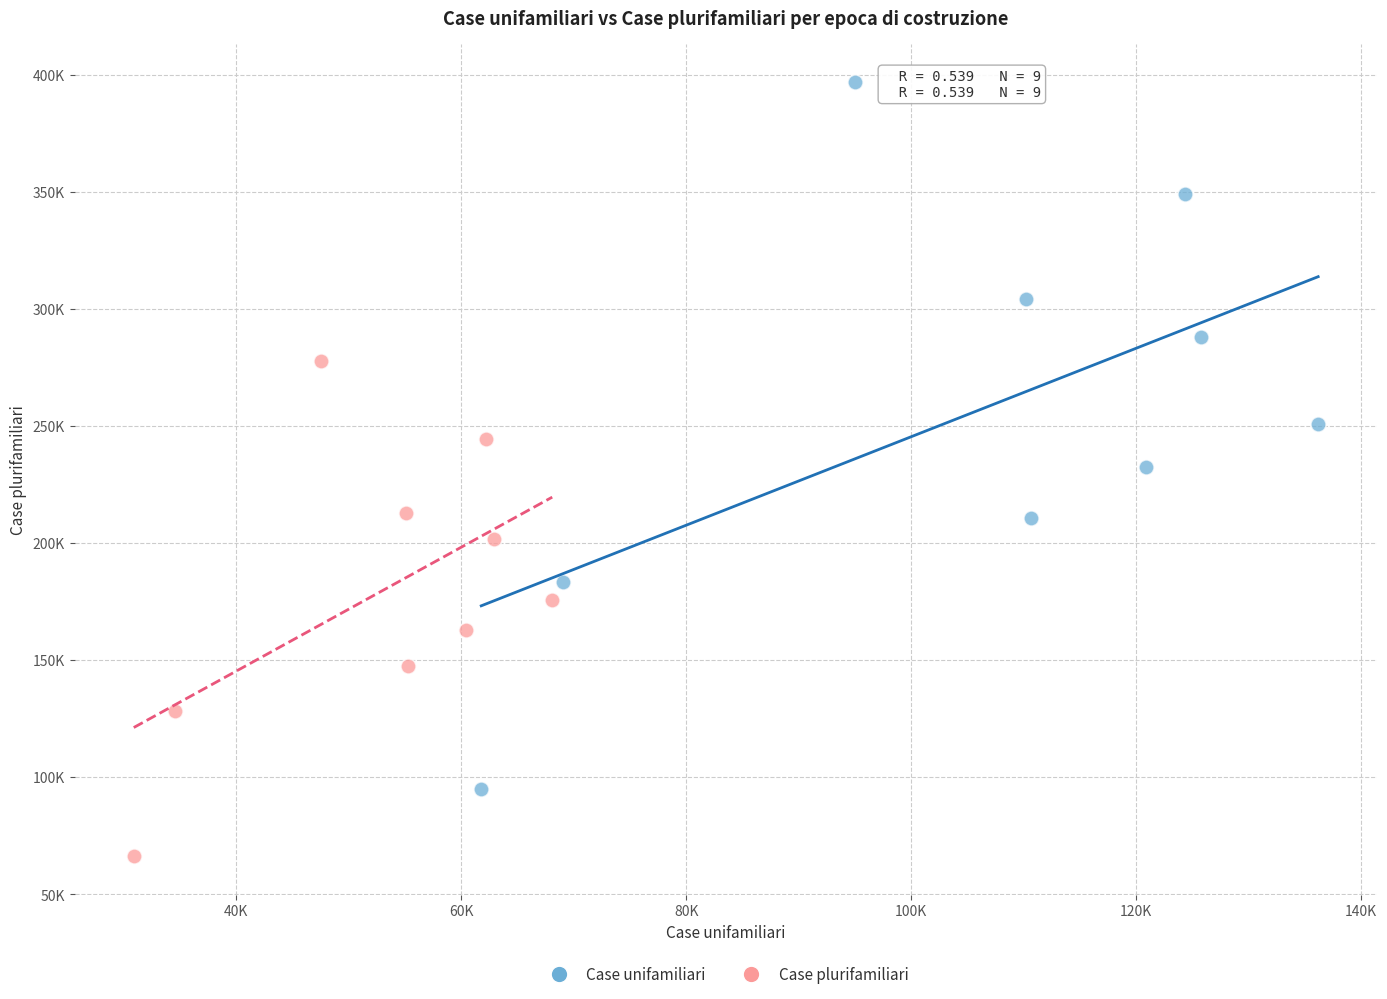

Which series reaches the minimum Y coordinate?

Case plurifamiliari